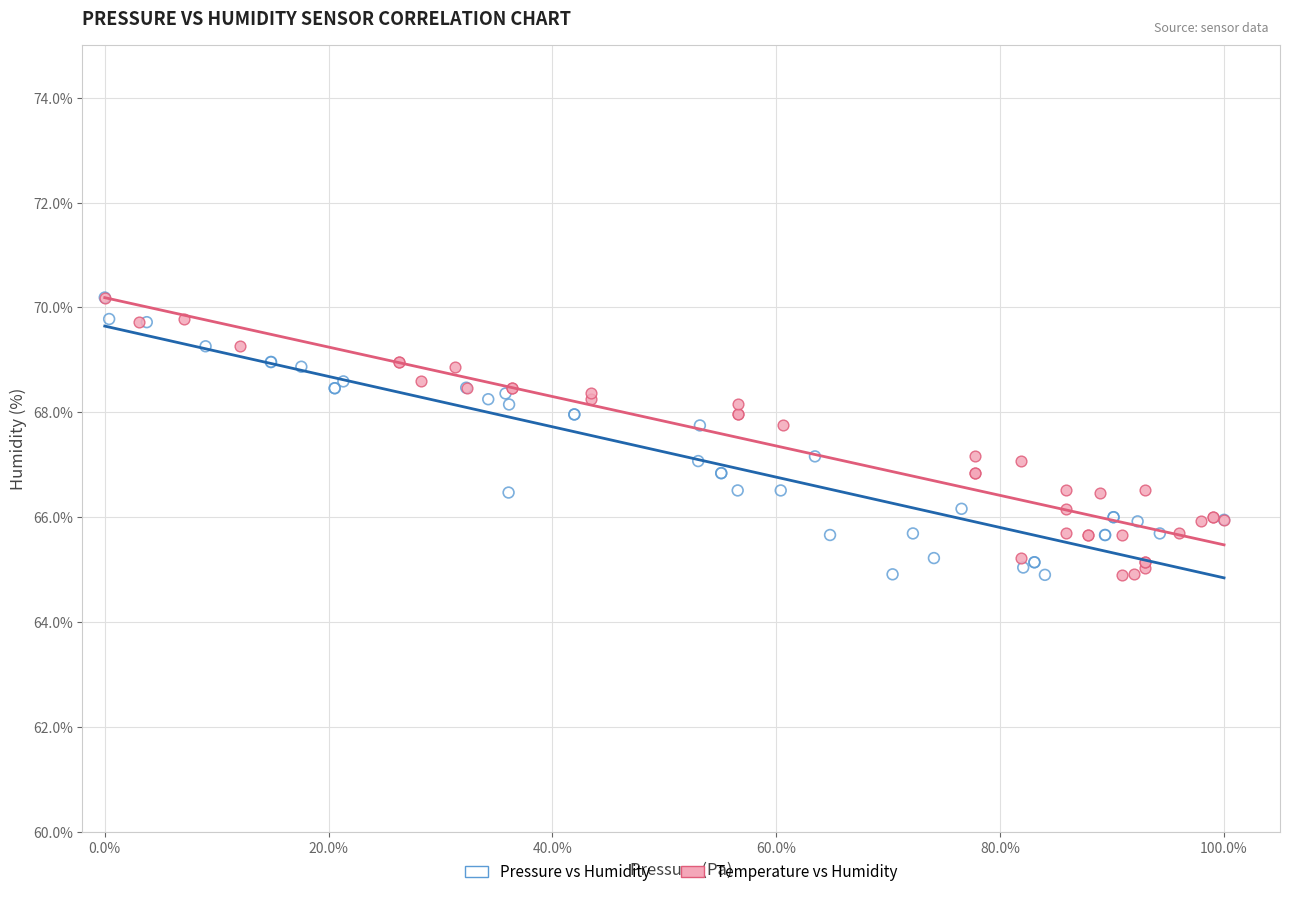

What are all the series names shown in the legend?

Pressure vs Humidity, Temperature vs Humidity